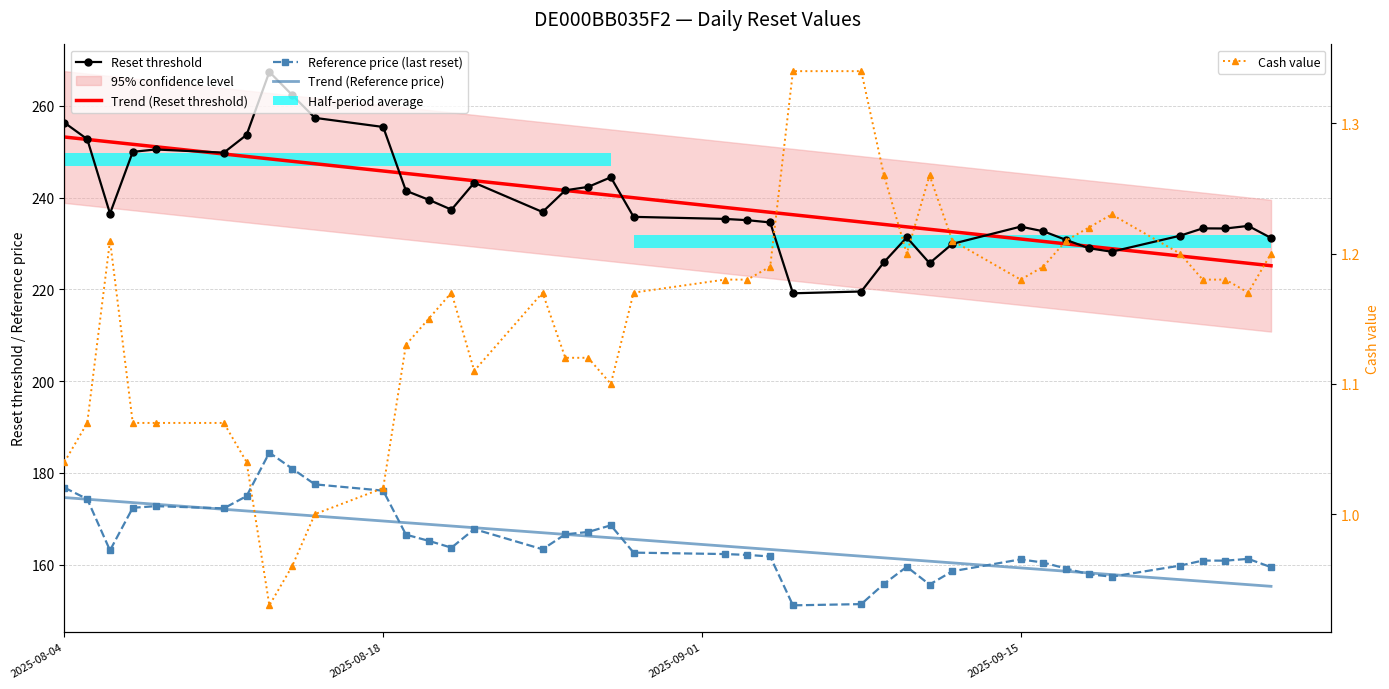

True or false: Cash value has more than 2 points higher than both neighbors.

True